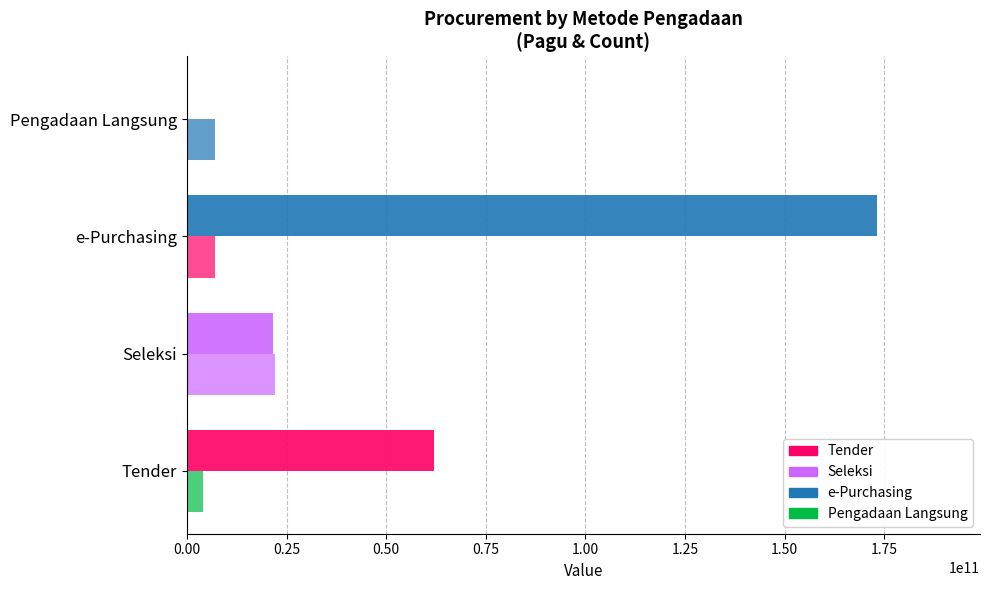

Reading left to right, extract all data points from this chart.

Total Pagu (IDR): 61998856200	21645949350	173065350000	217292000
Jumlah Paket (×1B): 4000000000	22000000000	7000000000	7000000000